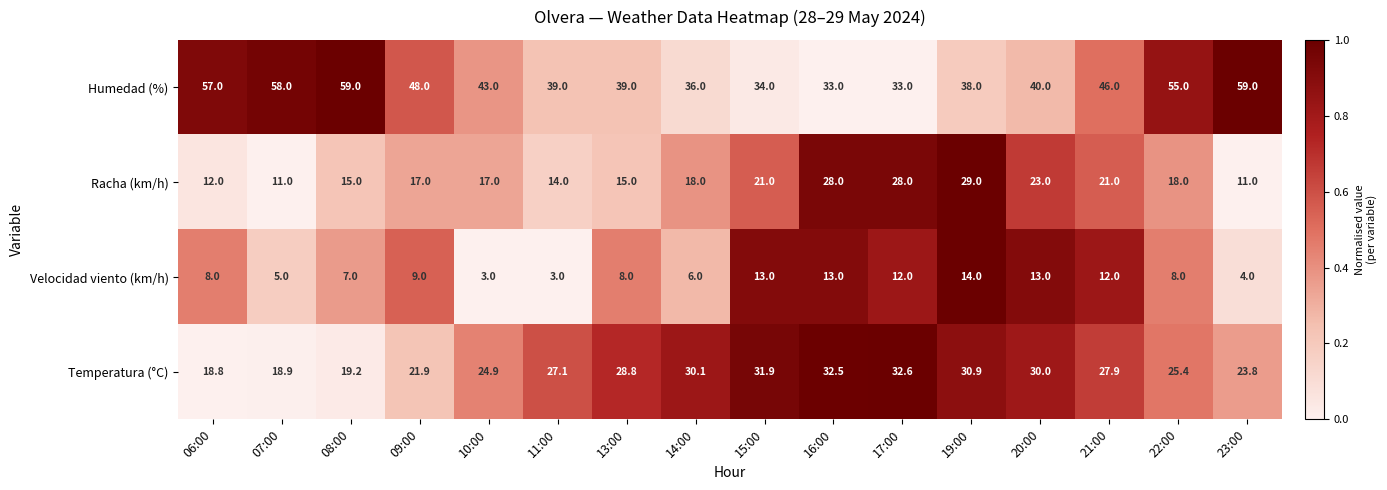

What is the greatest value displayed?

59.0